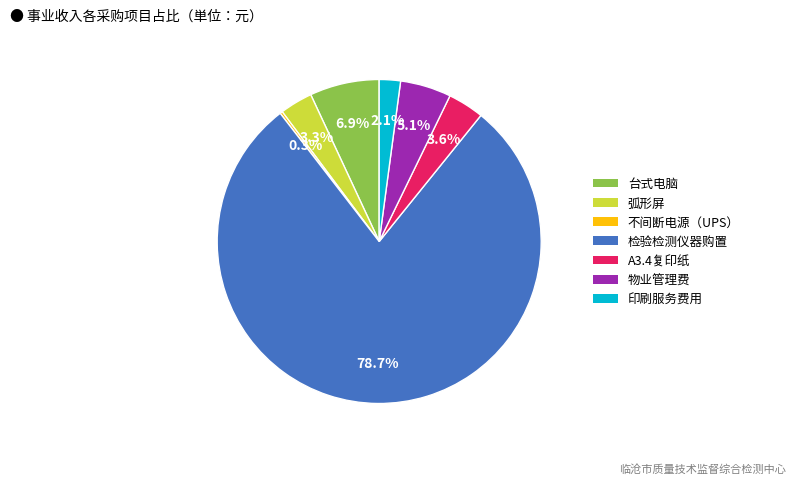

Is the sum of 弧形屏 and 物业管理费 greater than half?

No